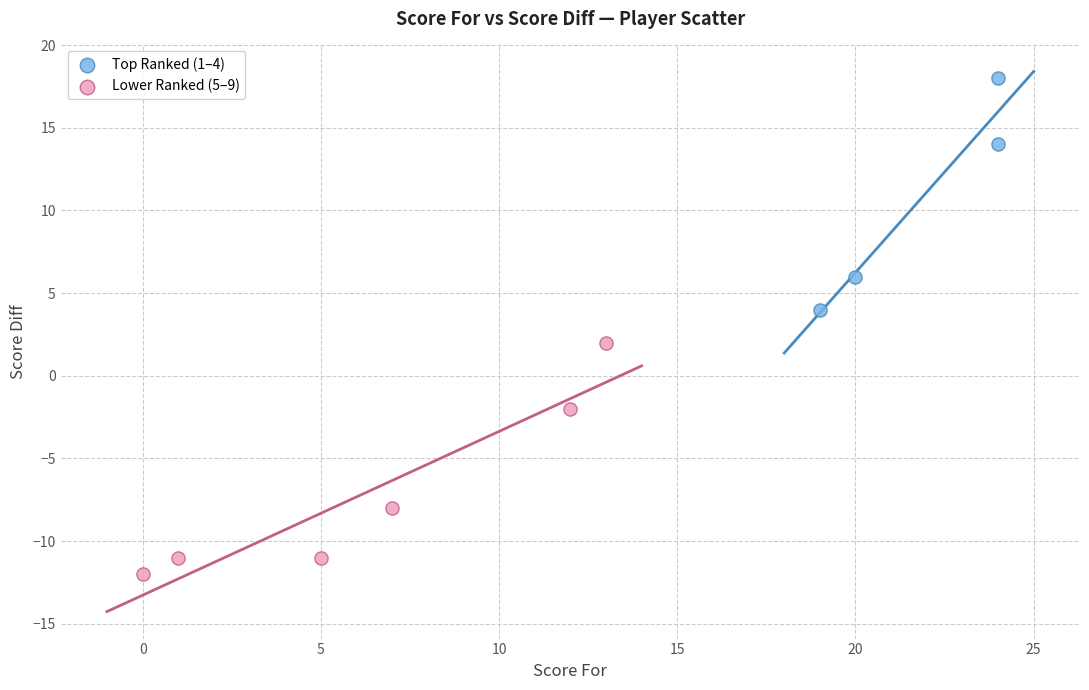

Which series contains the lowest Y value?

Lower Ranked (5–9)